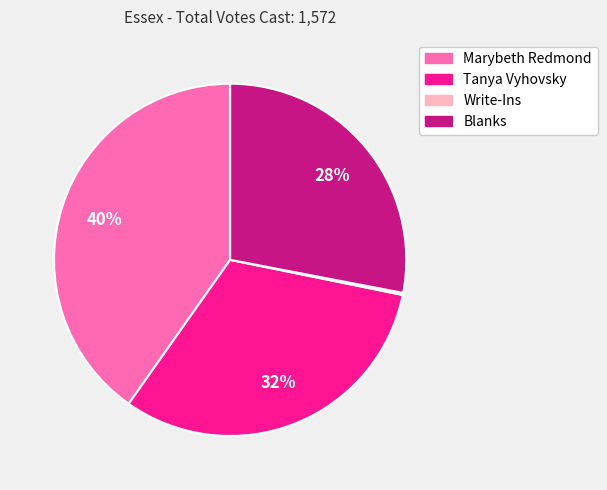

To the nearest percent, what is the difference between the largest and smallest slice percentages?

40%